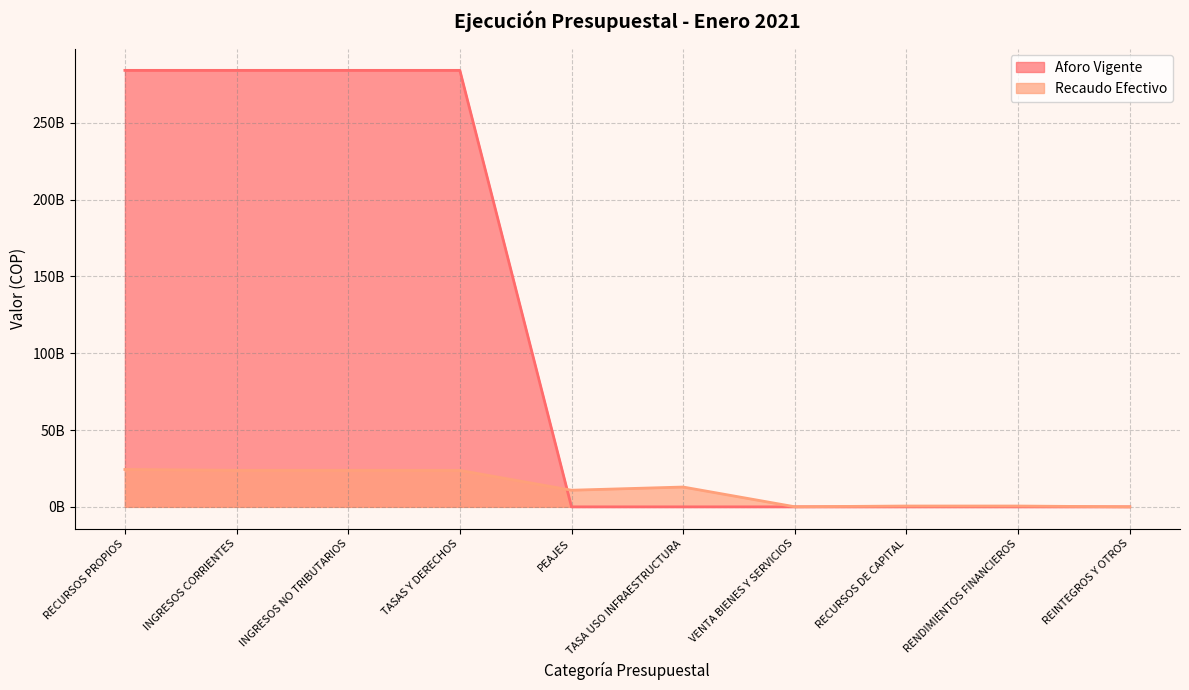

What is the label of the 1st point from the left?

RECURSOS PROPIOS